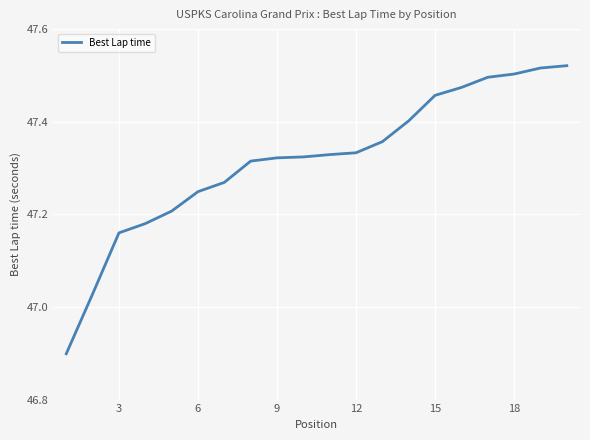

What is the difference between the maximum and minimum values?

0.6